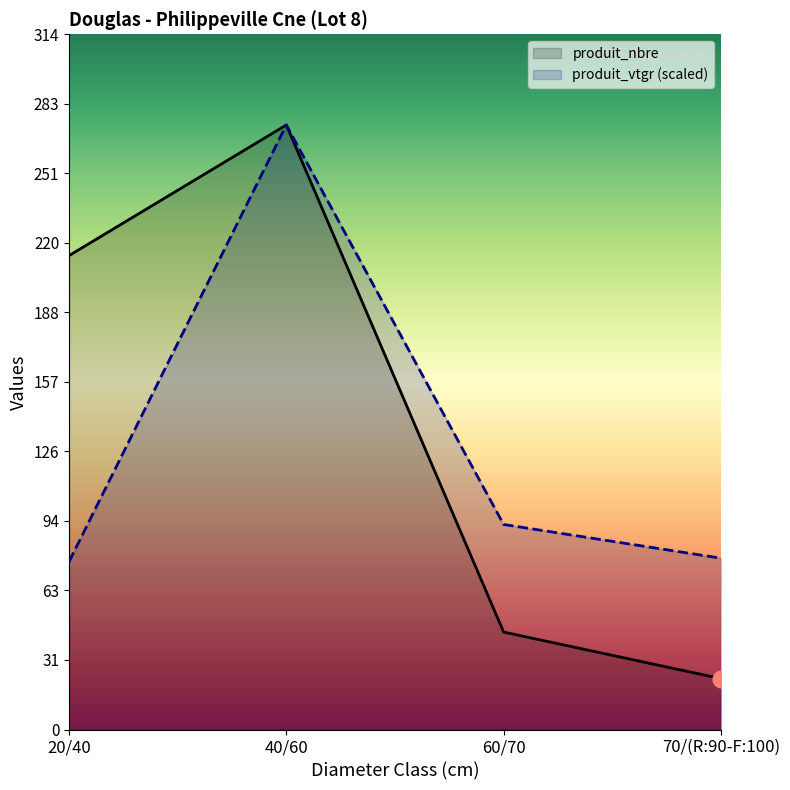

What are all the series names shown in the legend?

produit_nbre, produit_vtgr (scaled)